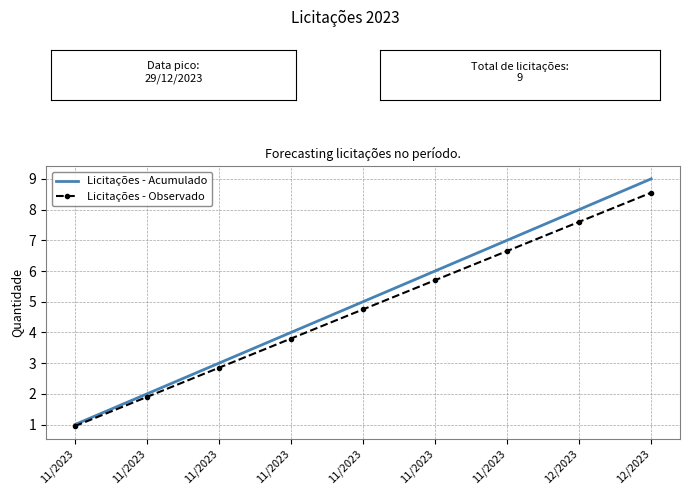

True or false: Licitações - Acumulado and Licitações - Observado cross at least once.

False